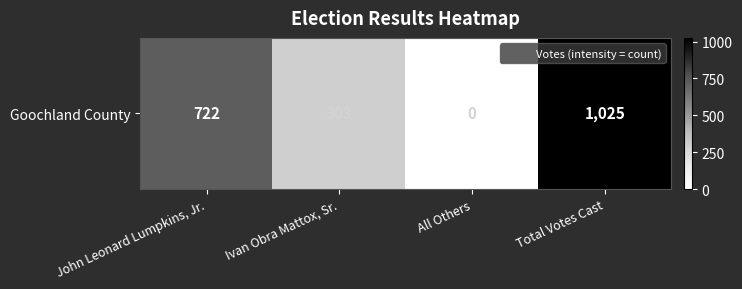

What value does the data have at Total Votes Cast, to the nearest 100?

1000